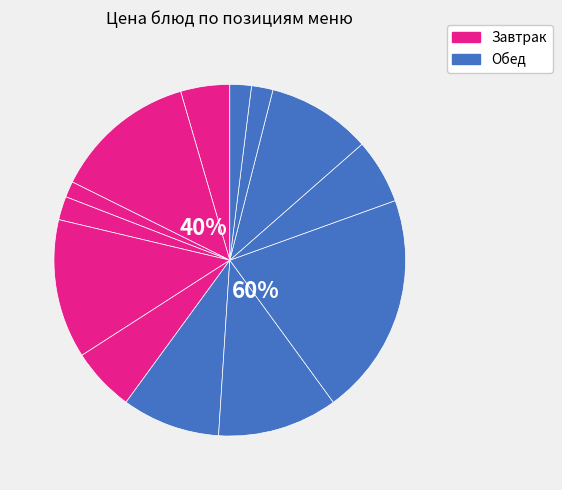

Is it true that батон нарезной is 11% of the pie?

False